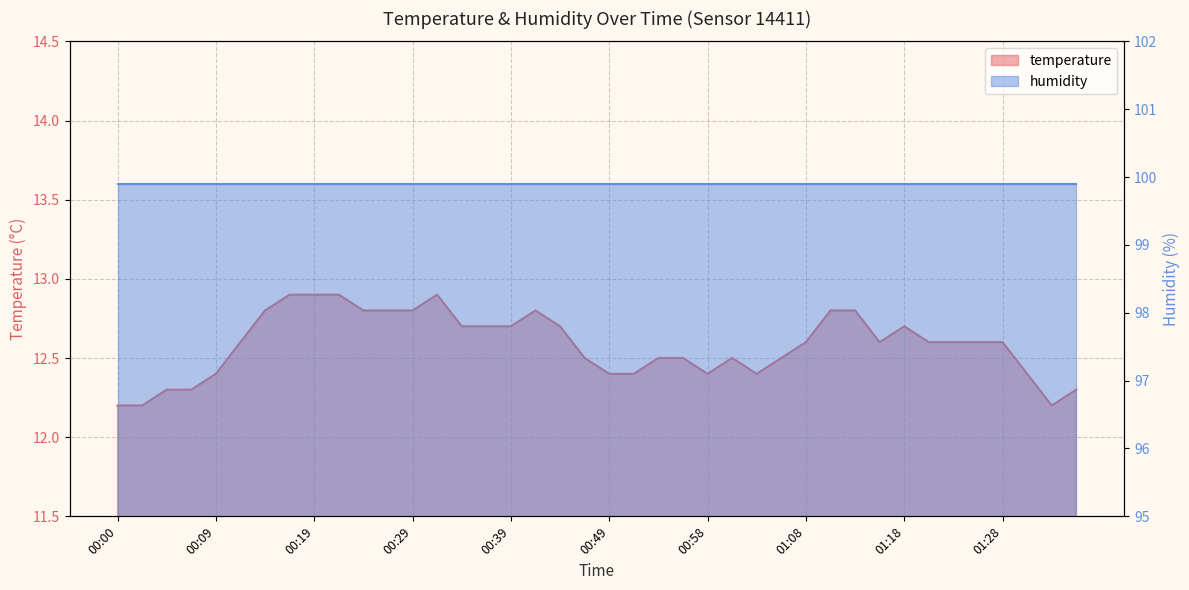

Rank the categories by value from highest to lowest.

00:17, 00:19, 00:22, 00:31, 00:14, 00:24, 00:27, 00:29, 00:41, 01:11, 01:13, 00:34, 00:36, 00:39, 00:44, 01:18, 00:12, 01:08, 01:16, 01:20, 01:23, 01:25, 01:28, 00:46, 00:53, 00:56, 01:01, 01:06, 00:09, 00:49, 00:51, 00:58, 01:03, 01:30, 00:05, 00:07, 01:35, 00:00, 00:02, 01:33